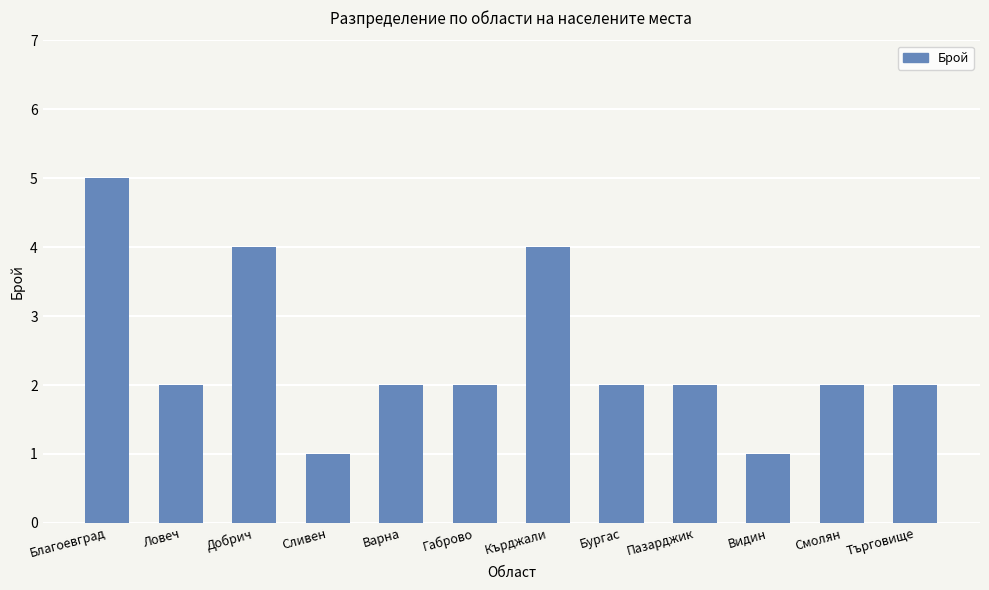

What is the difference between the maximum and minimum values?

4